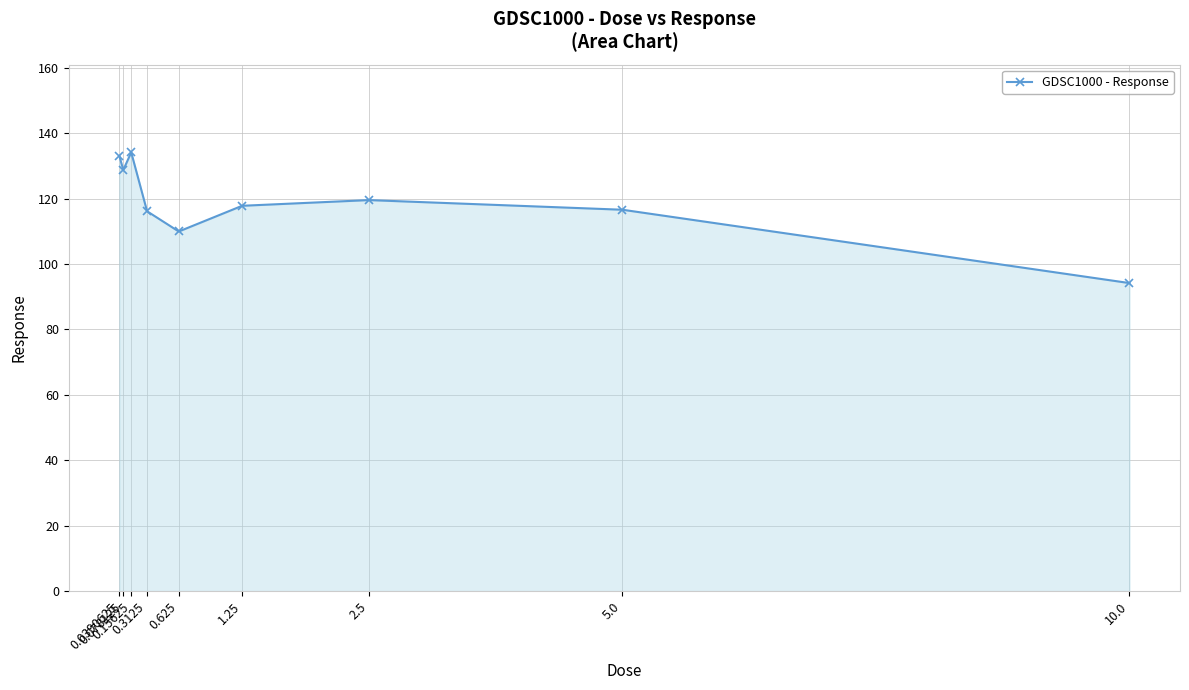

Read the value at 10.0.

94.2